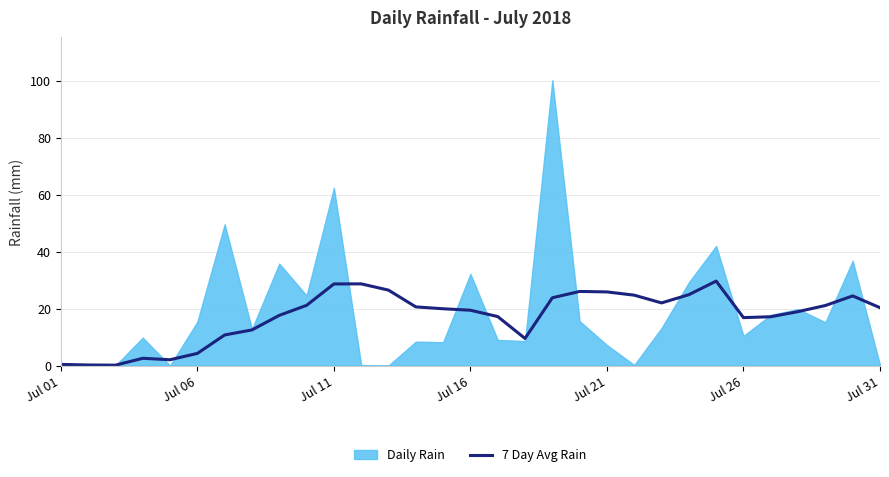

Is it true that 7 Day Avg Rain equals 16.8 at Jul 26?

True